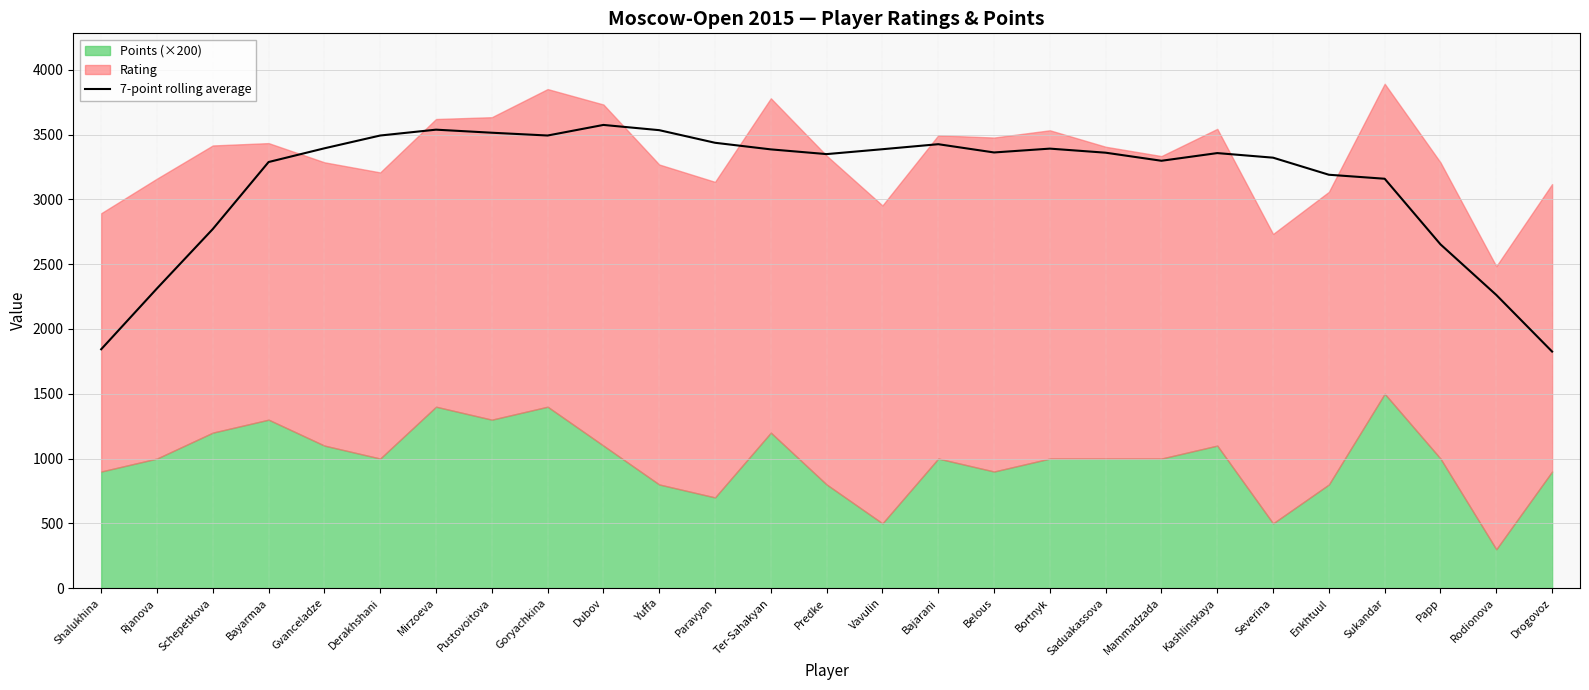

What is the minimum value for 7-point rolling average?

1825.6